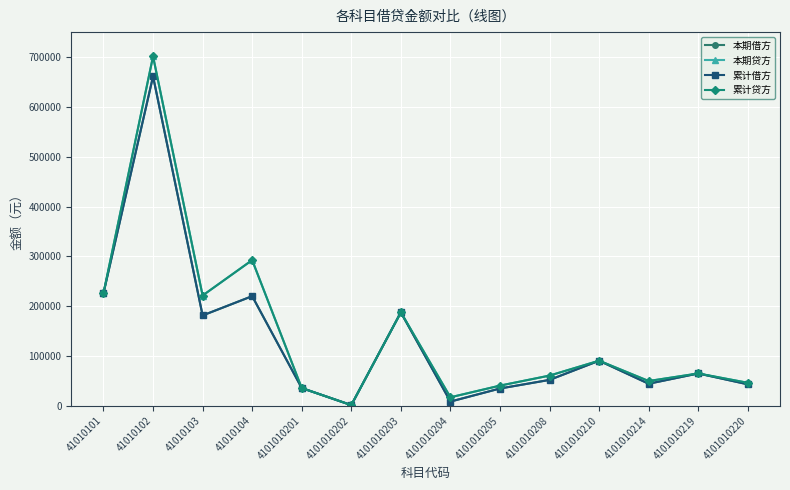

Does the chart have visible grid lines?

Yes